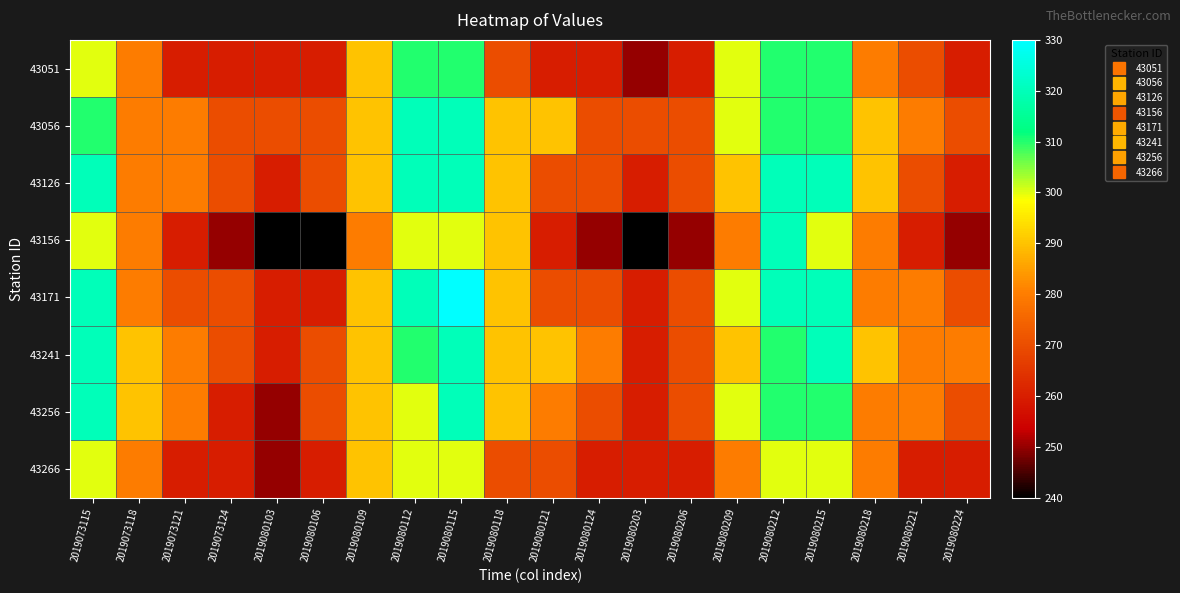

What is the total value across all series at 2019080209?

2340